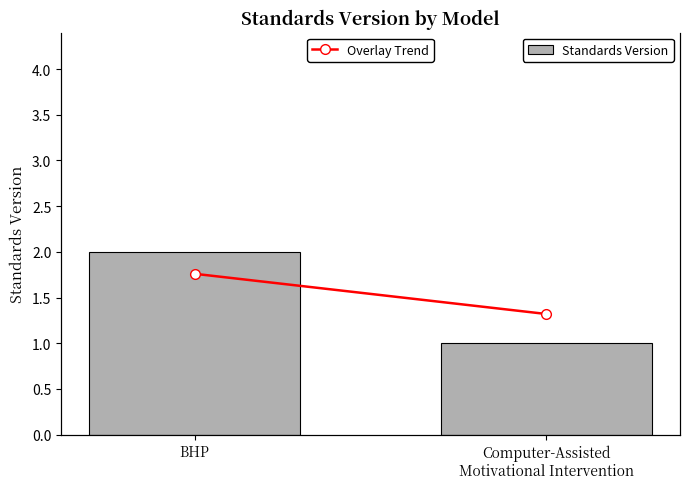

What is the sum of the Standards Version values at BHP and Computer-Assisted
Motivational Intervention?

3.0